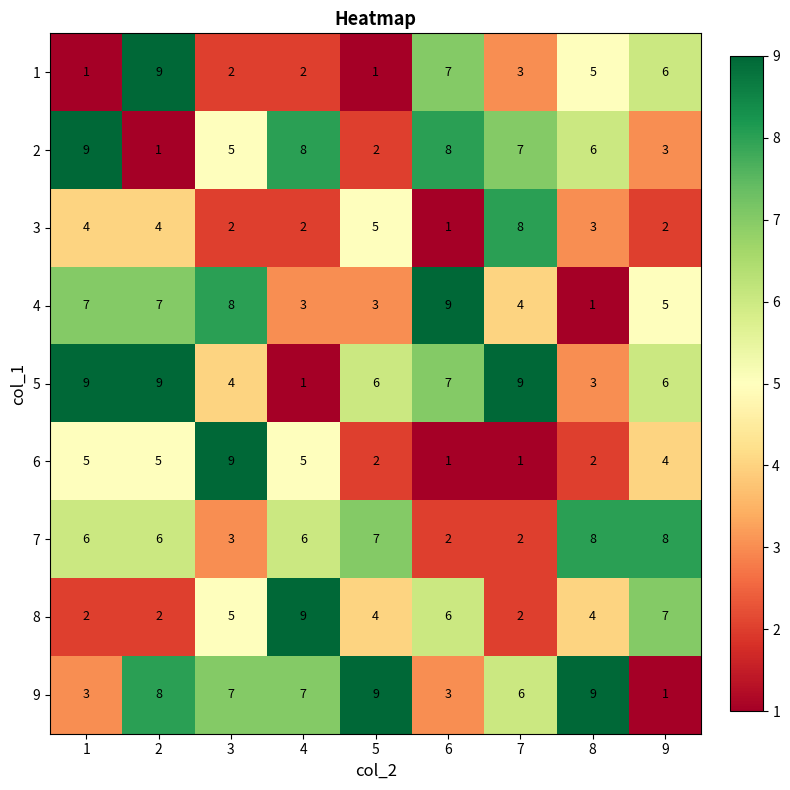

At which category is the sum across all series the highest?

2